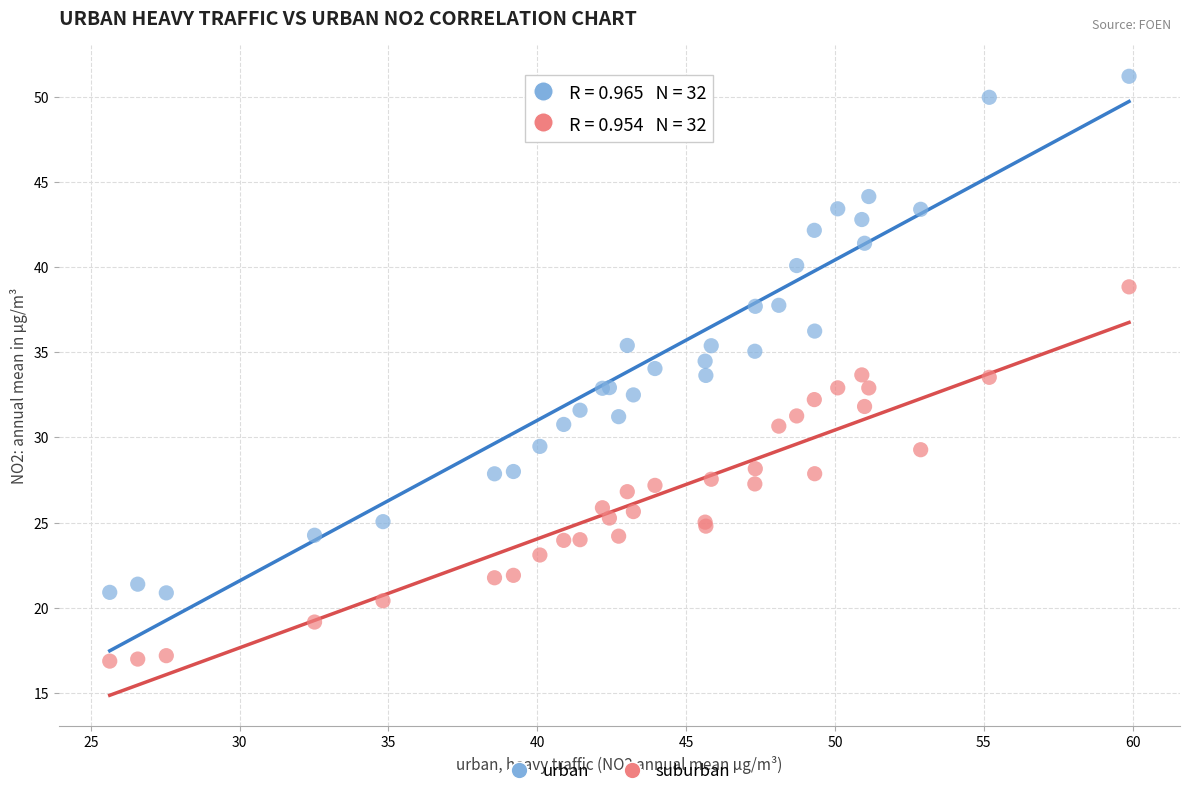

Which series reaches the minimum Y coordinate?

suburban